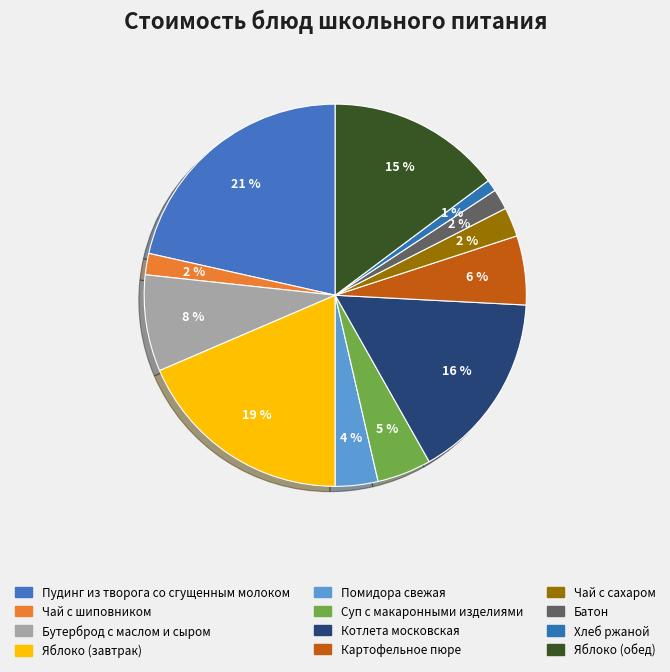

What percentage is the Котлета московская slice, to the nearest percent?

16%